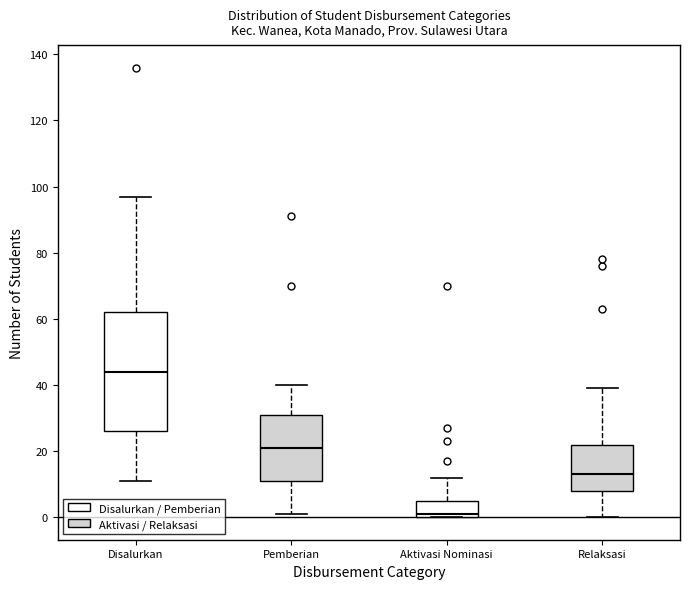

Where does the upper whisker of the box for Relaksasi end on the y-axis? The values are not printed on the chart, so give them approximately, as read against the axis.

40